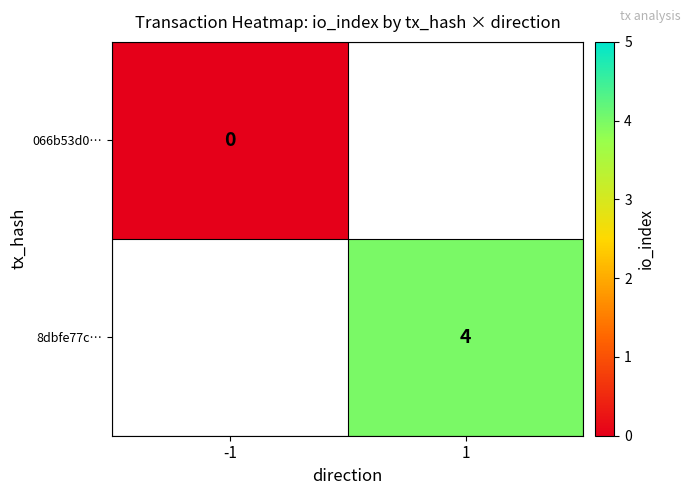

The 8dbfe77c… series shows 4 at 1. True or false?

True